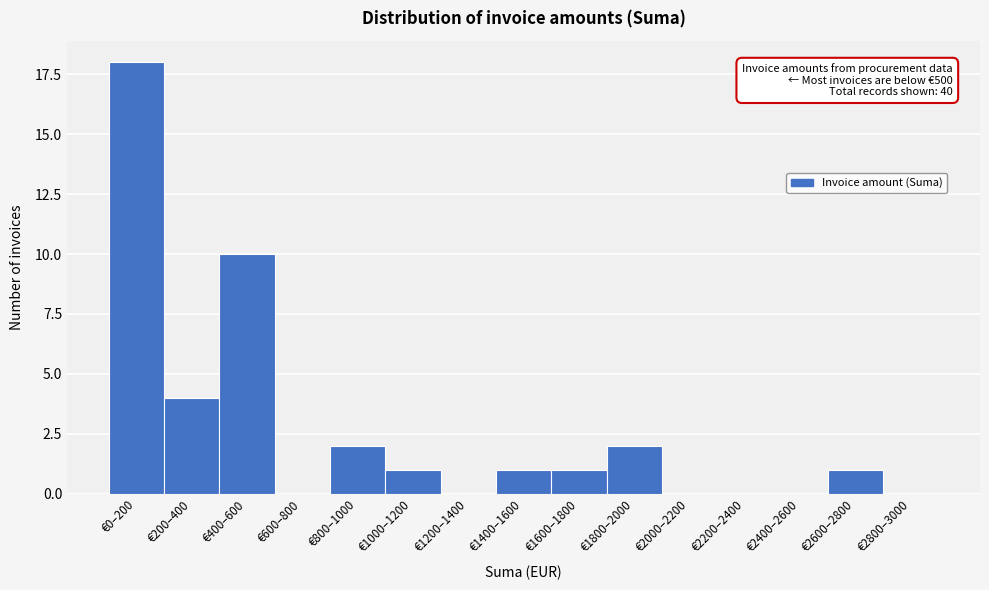

Reading right to left, what are all the values shown in this chart?

€2800–3000=0	€2600–2800=1	€2400–2600=0	€2200–2400=0	€2000–2200=0	€1800–2000=2	€1600–1800=1	€1400–1600=1	€1200–1400=0	€1000–1200=1	€800–1000=2	€600–800=0	€400–600=10	€200–400=4	€0–200=18